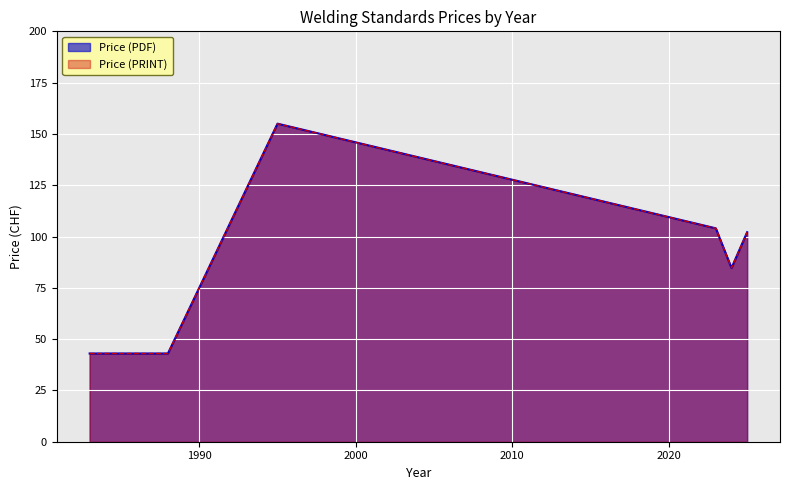

True or false: Price (PDF) has a value of 14 at 2025.

False